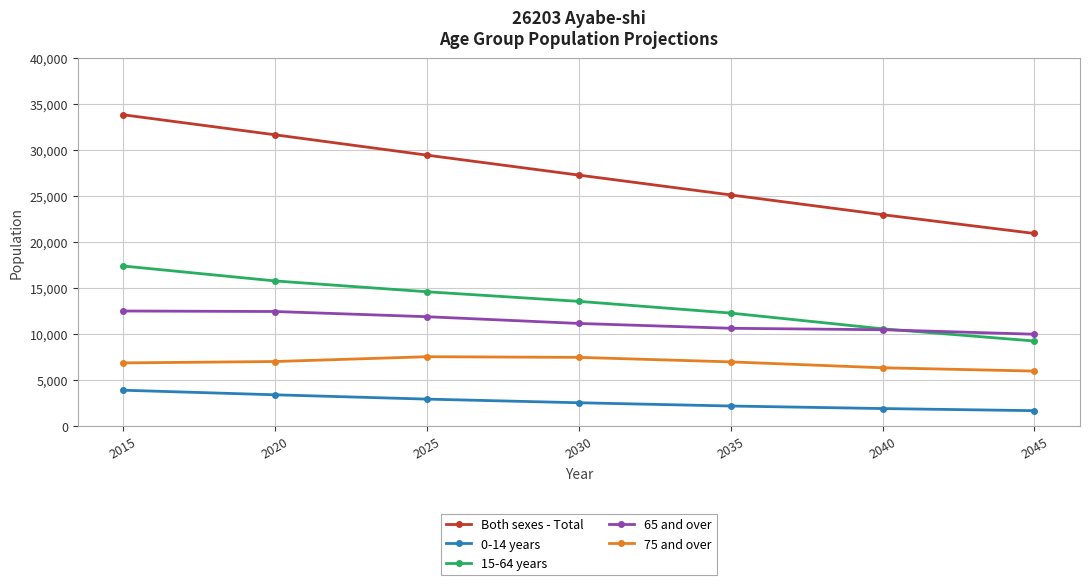

The 15-64 years series shows 15778 at 2020. True or false?

True